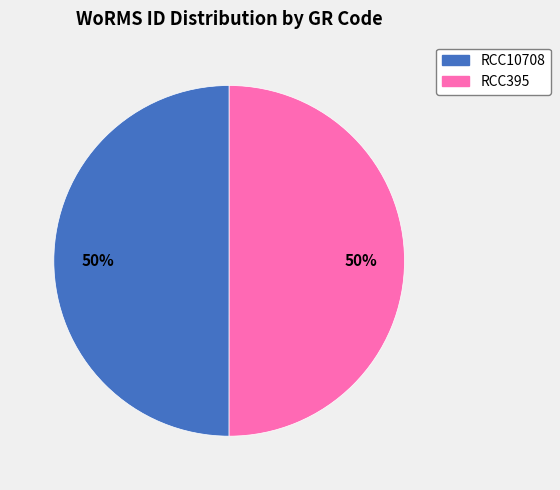

How many segments does this pie chart have?

2